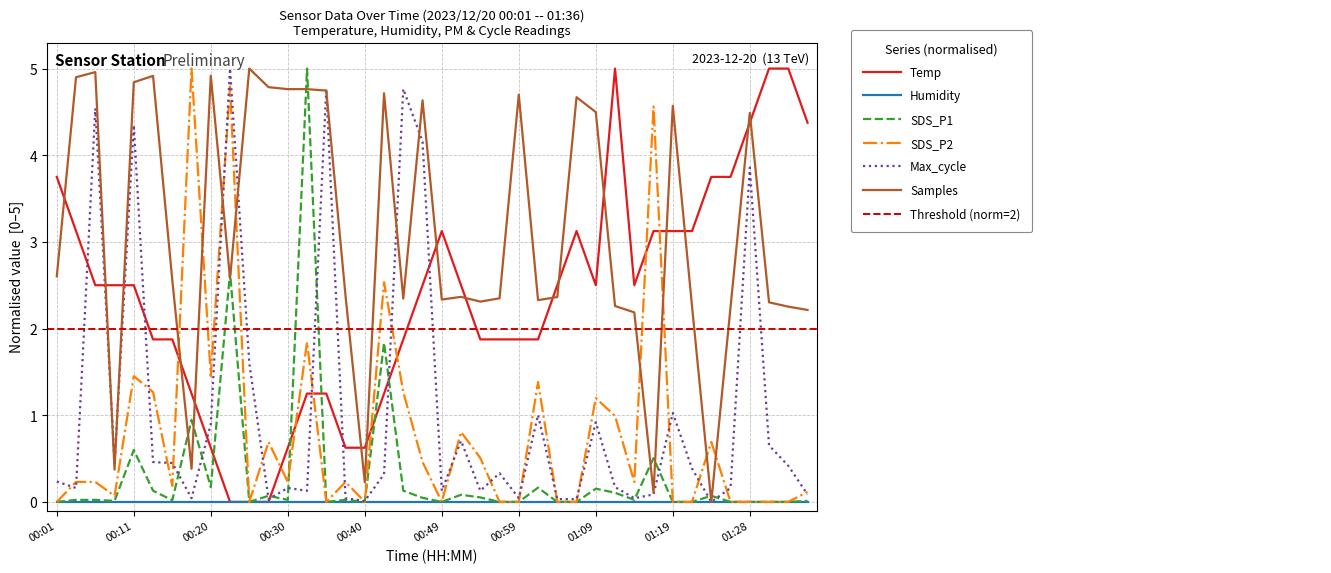

Rank the categories by Temp value from highest to lowest.

01:11, 01:31, 01:33, 01:28, 01:36, 00:01, 01:24, 01:26, 00:03, 00:49, 01:06, 01:16, 01:19, 01:21, 00:06, 00:08, 00:11, 00:47, 00:52, 01:04, 01:09, 01:14, 00:13, 00:15, 00:45, 00:54, 00:57, 00:59, 01:02, 00:18, 00:32, 00:35, 00:42, 00:20, 00:30, 00:37, 00:40, 00:23, 00:25, 00:28